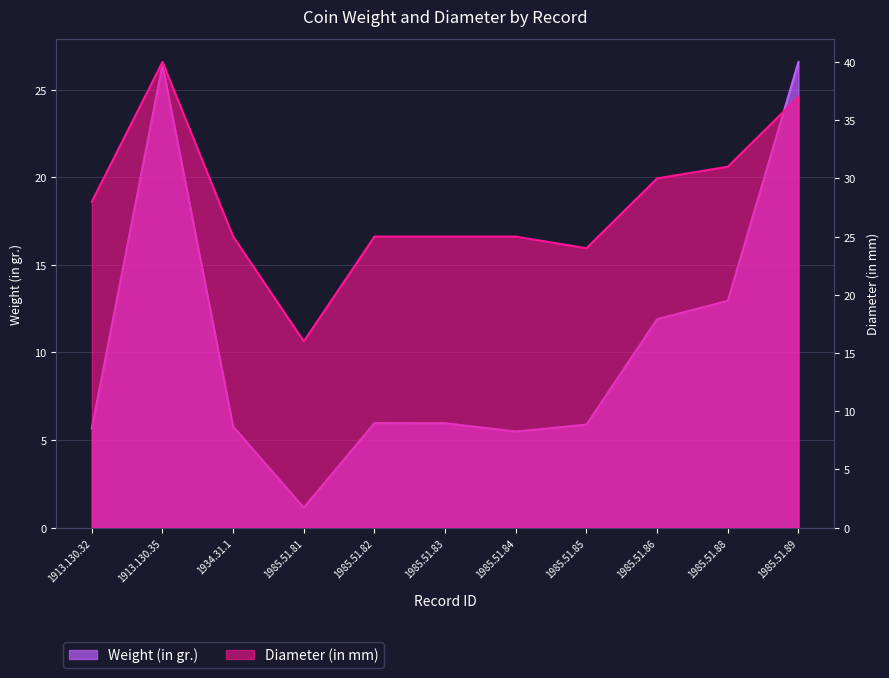

Is the value of Diameter (in mm) at 1985.51.81 greater than the value of Weight (in gr.) at 1985.51.81?

Yes